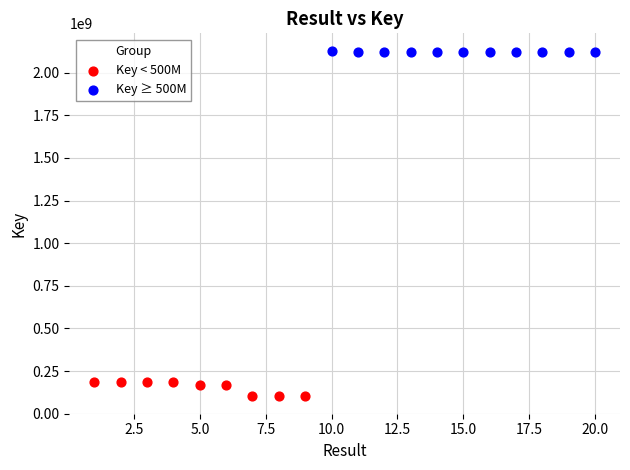

Which series contains the highest Y value?

Key ≥ 500M